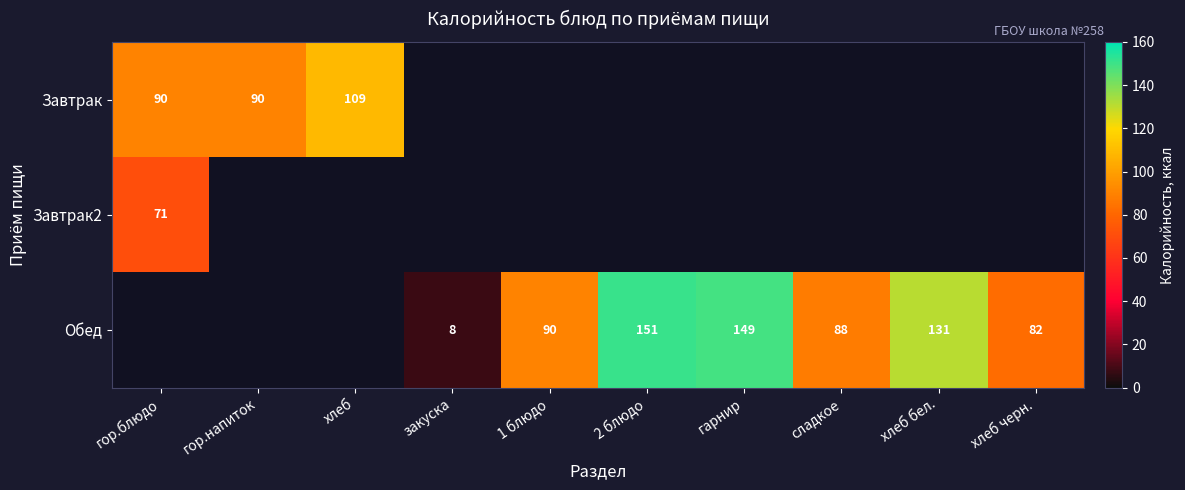

Is it true that Обед equals 36 at 1 блюдо?

False